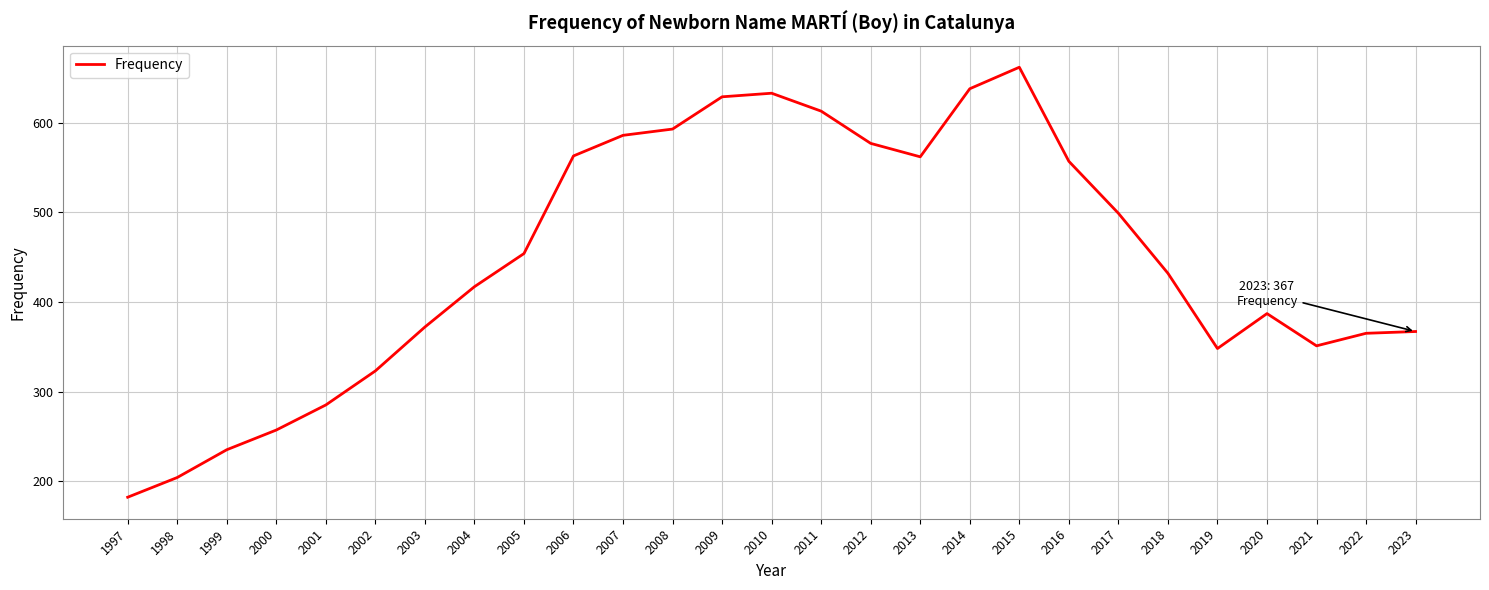

How many lines are shown in the chart?

1